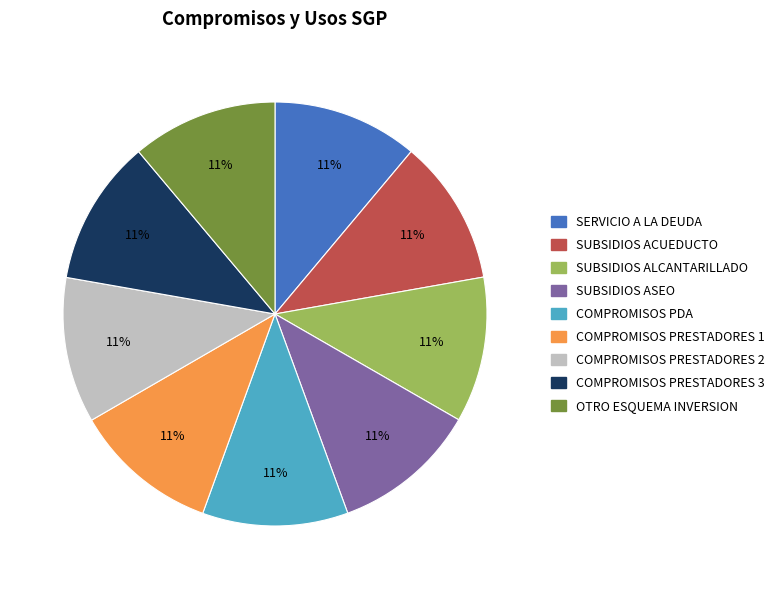

Does any single category account for the majority?

No